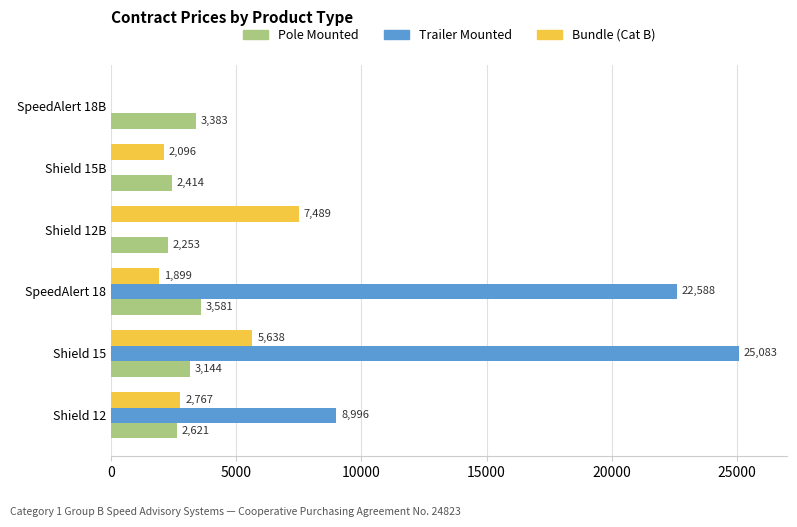

At which category is the sum across all series the highest?

Shield 15